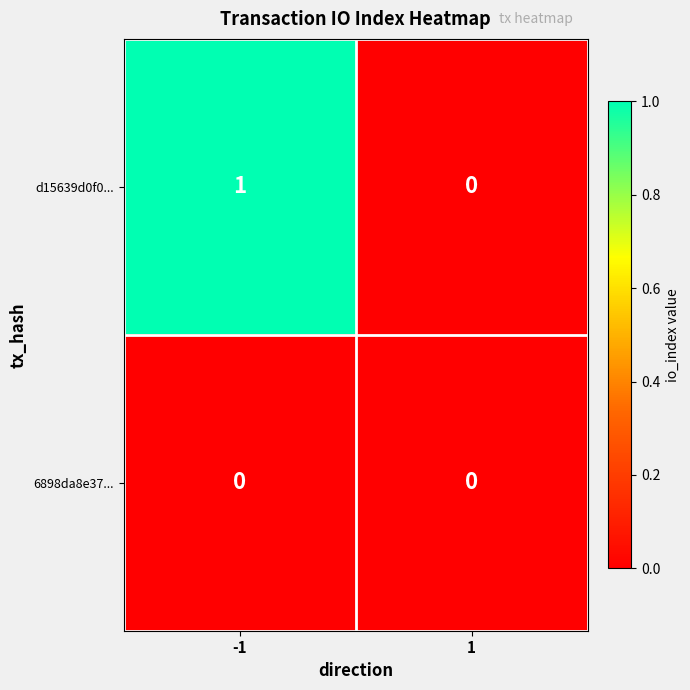

Rank the series by their maximum value, from lowest to highest.

6898da8e37..., d15639d0f0...